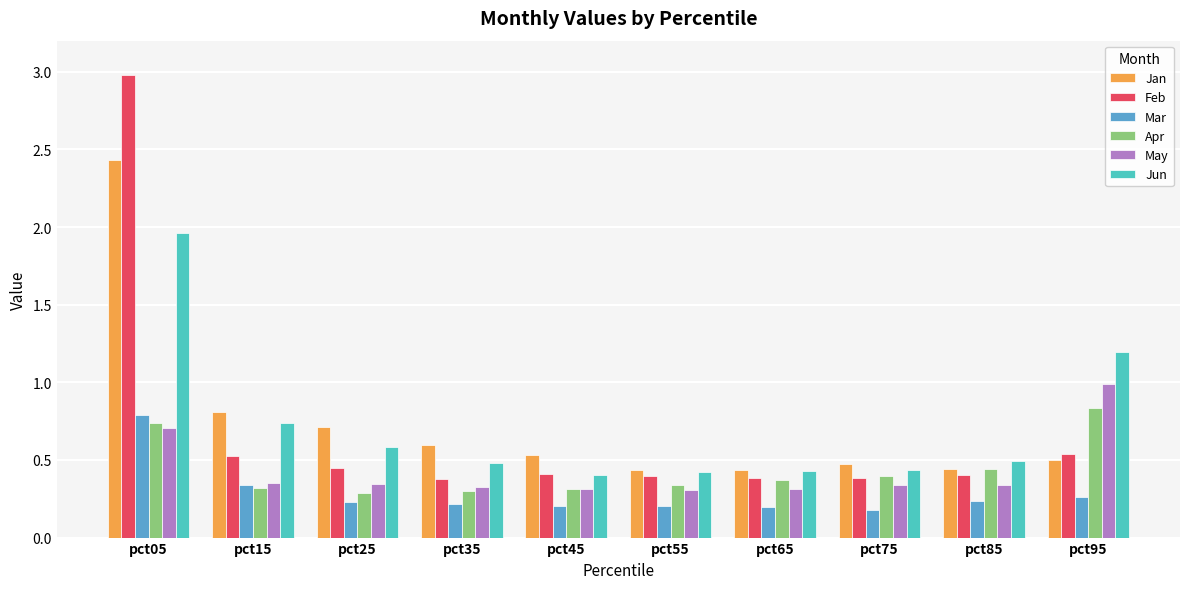

How many series are shown in this chart?

6